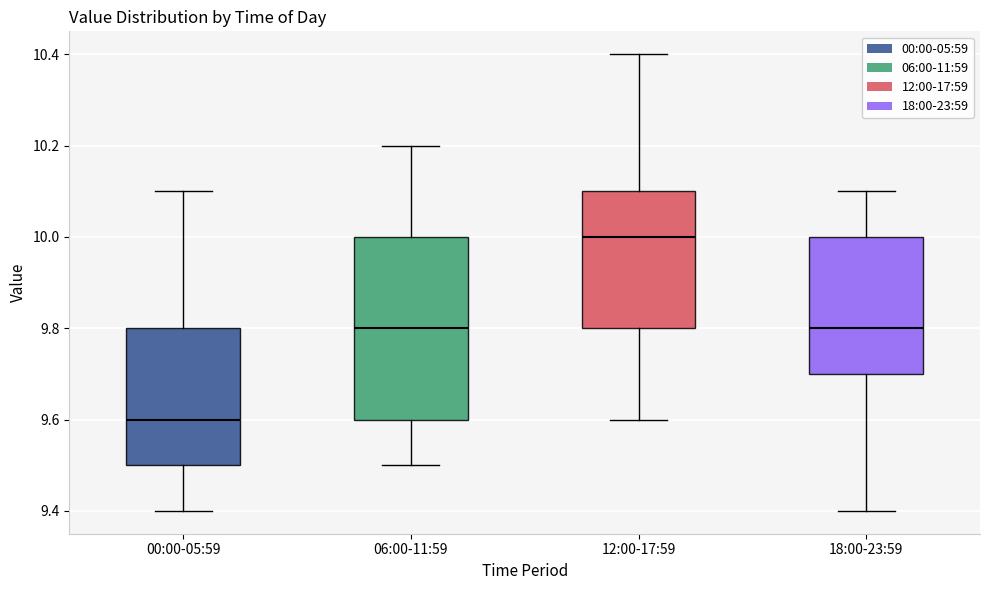

Which box is the tallest, from its lower edge to its upper edge?

06:00-11:59